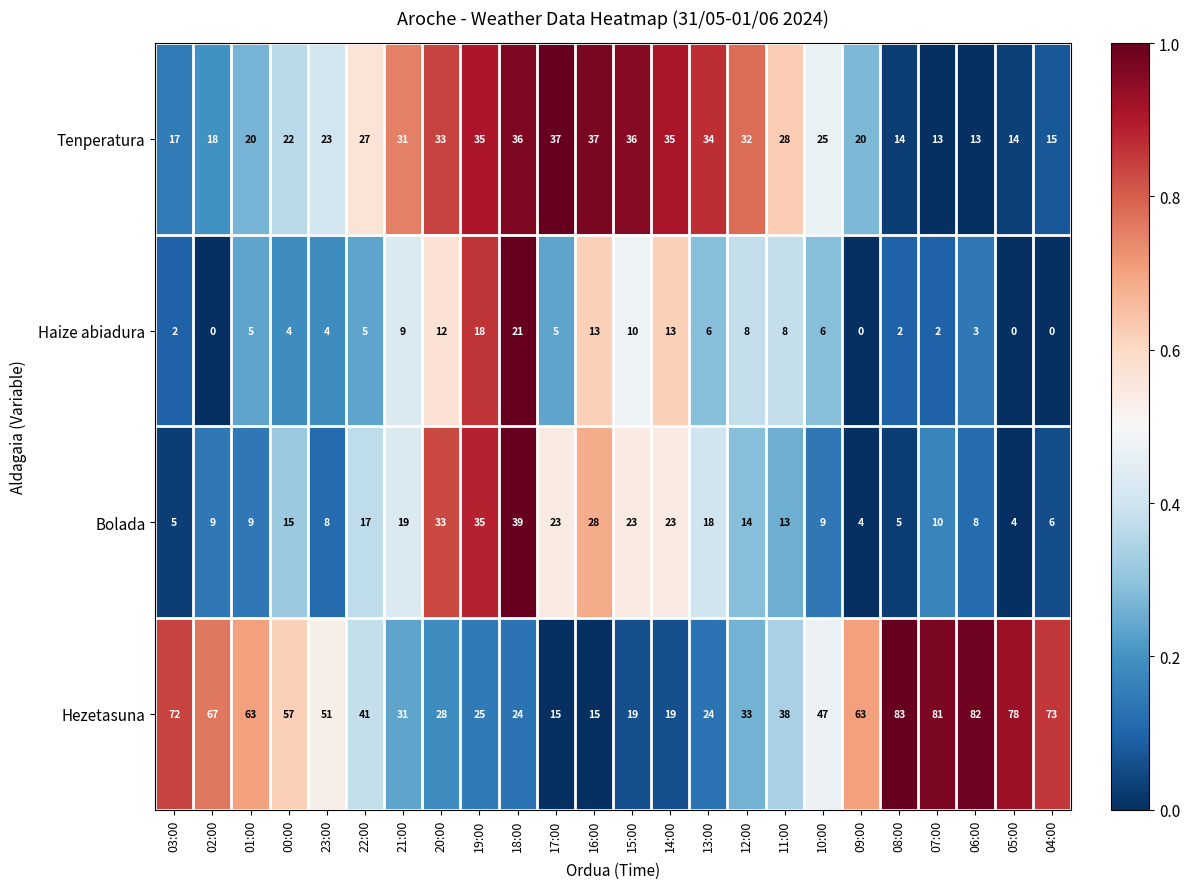

How many data points in Tenperatura are less than 27?

12